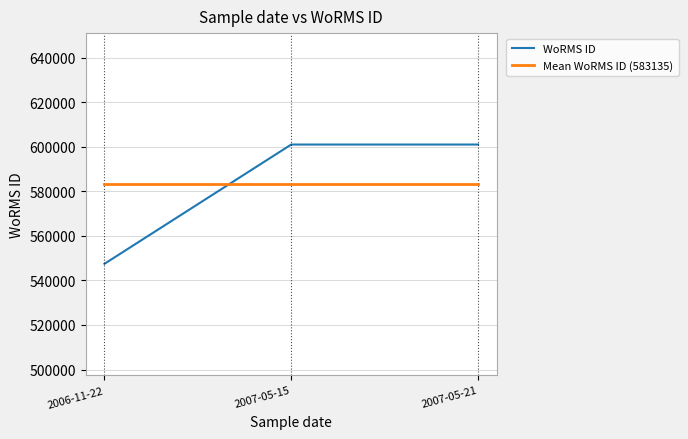

What is the total value across all series at 2006-11-22?

1130584.7